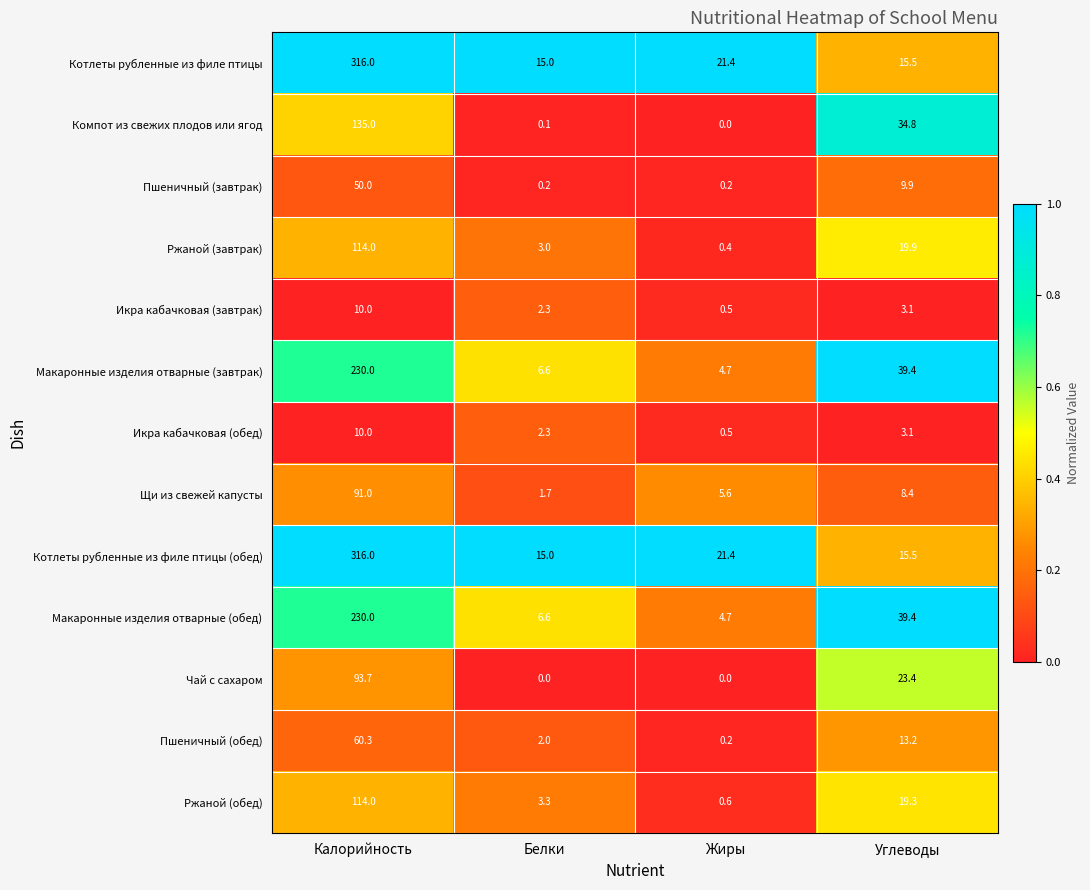

True or false: Макаронные изделия отварные (завтрак) has a value of 9.5 at Белки.

False